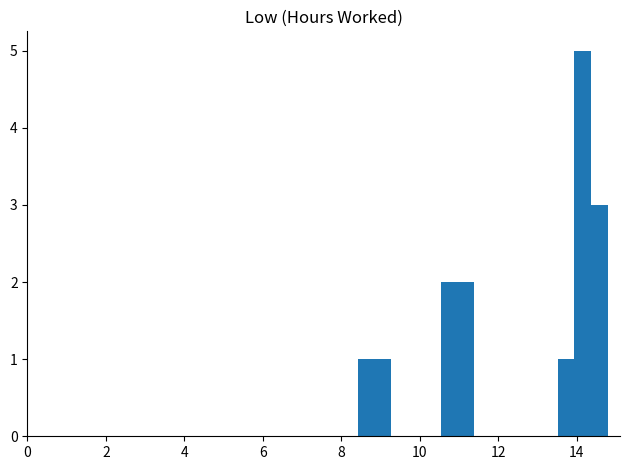

Read against the x-axis, roughly where is the centre of the tallest bar?

14.2